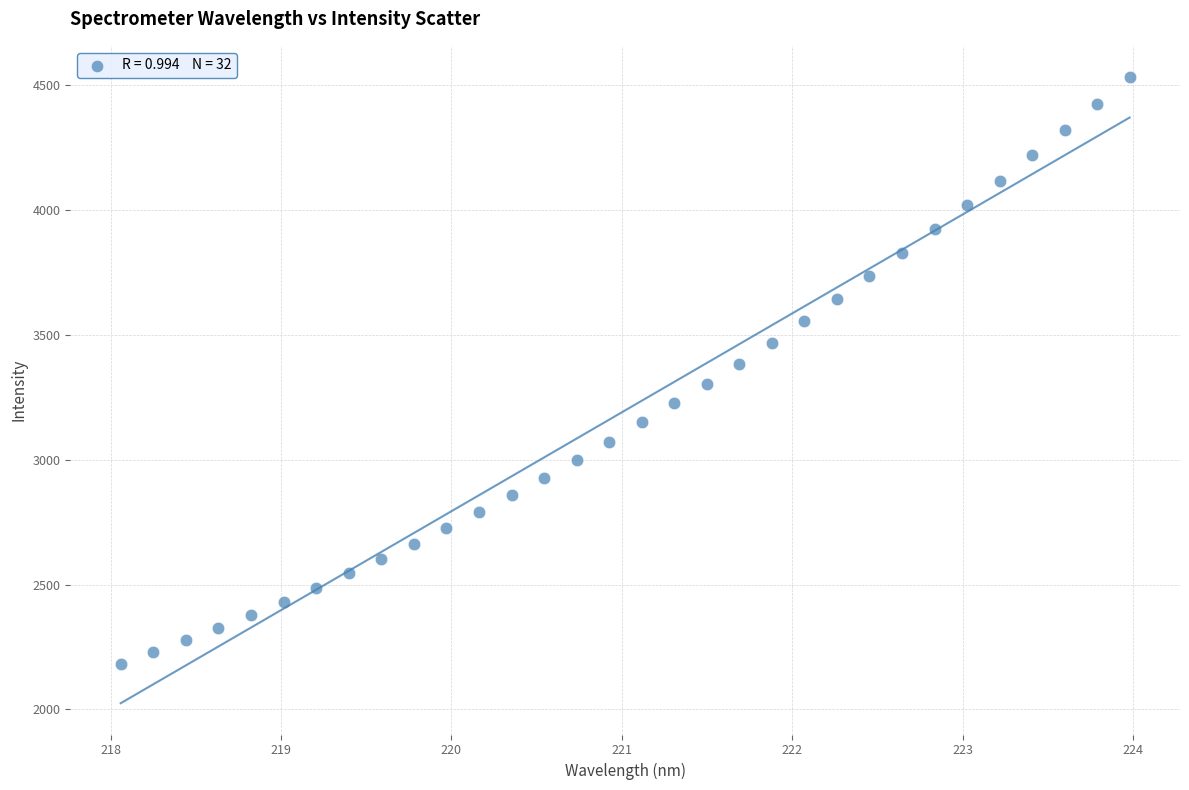

What is the range of X values (max minus min)?

5.9